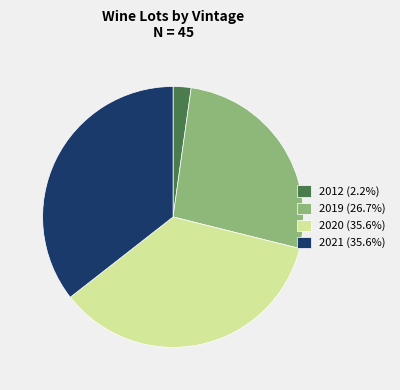

Combined, do 2021 (35.6%) and 2020 (35.6%) account for over 50%?

Yes